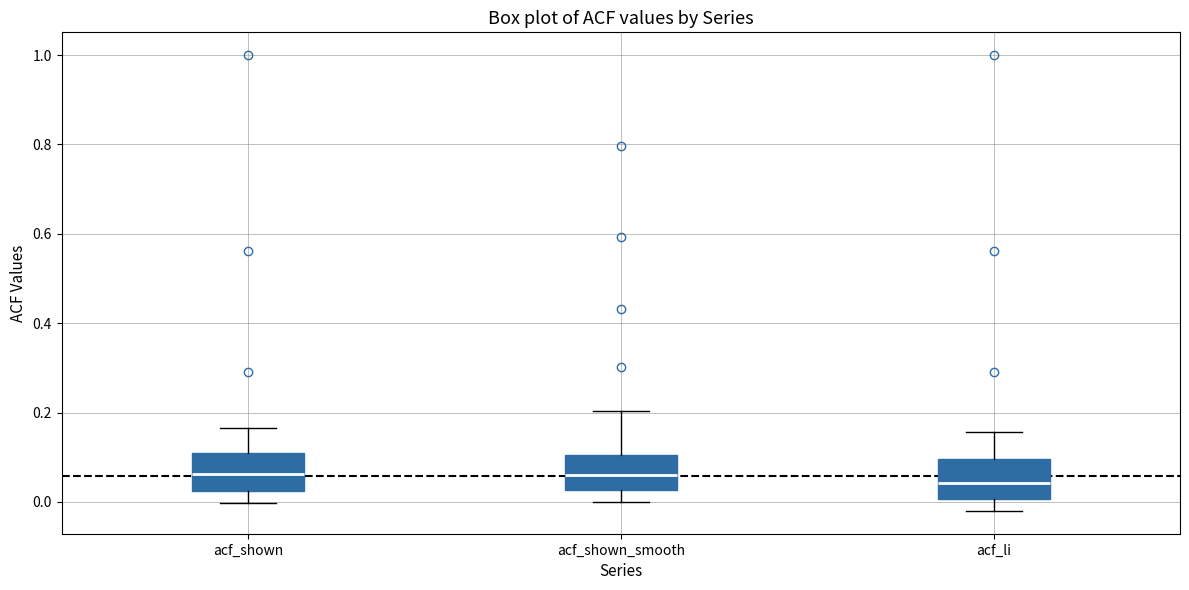

Where does the median line of the box for acf_shown_smooth sit on the y-axis? The values are not printed on the chart, so give them approximately, as read against the axis.

0.06